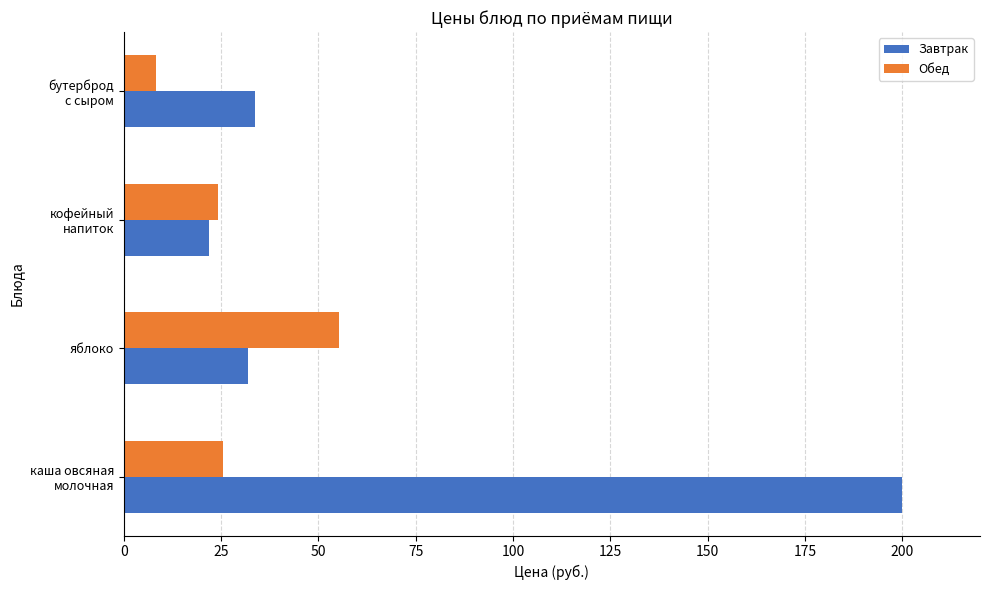

Count the number of categories in the chart.

4